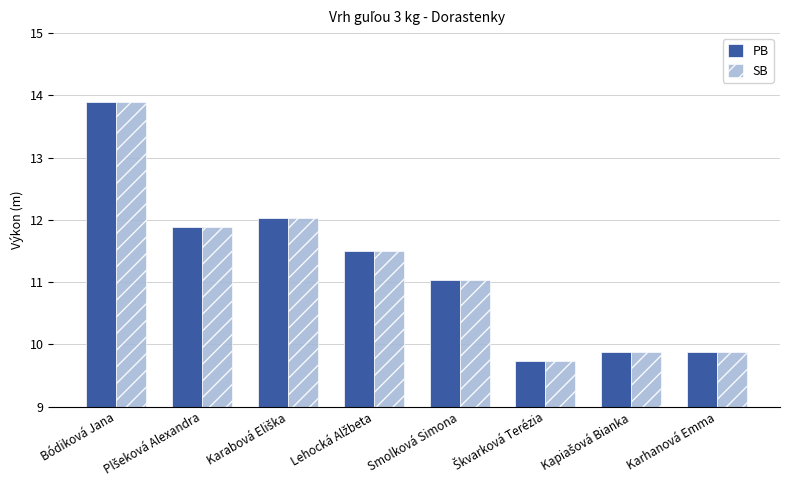

How many values in the PB series exceed 11?

5